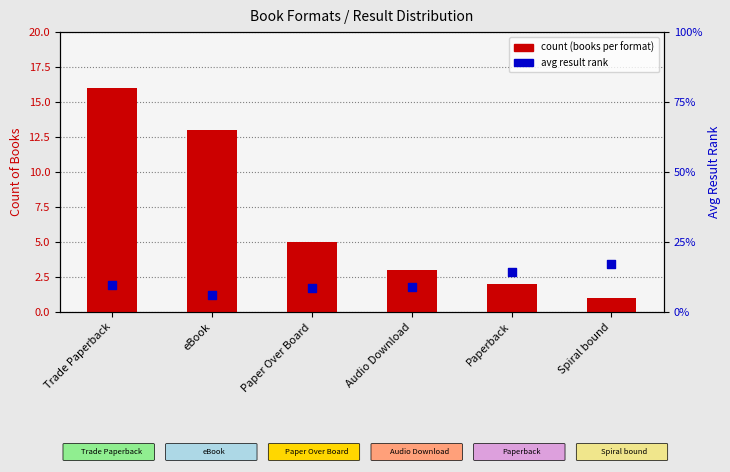

Which series reaches the minimum Y coordinate?

count (books per format)